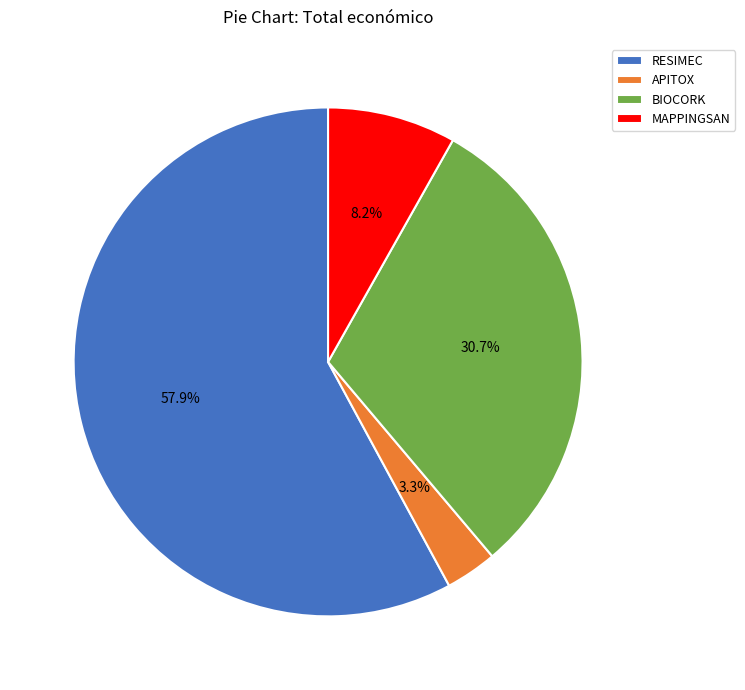

How much of the chart is everything except MAPPINGSAN?

91.8%